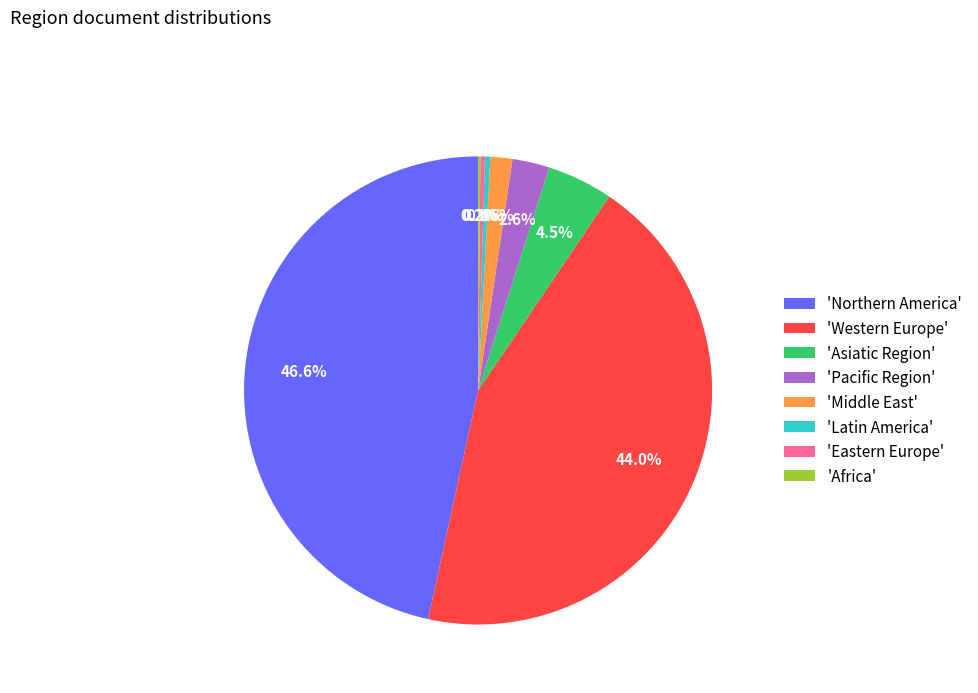

Which category has the biggest portion of the pie?

'Northern America'